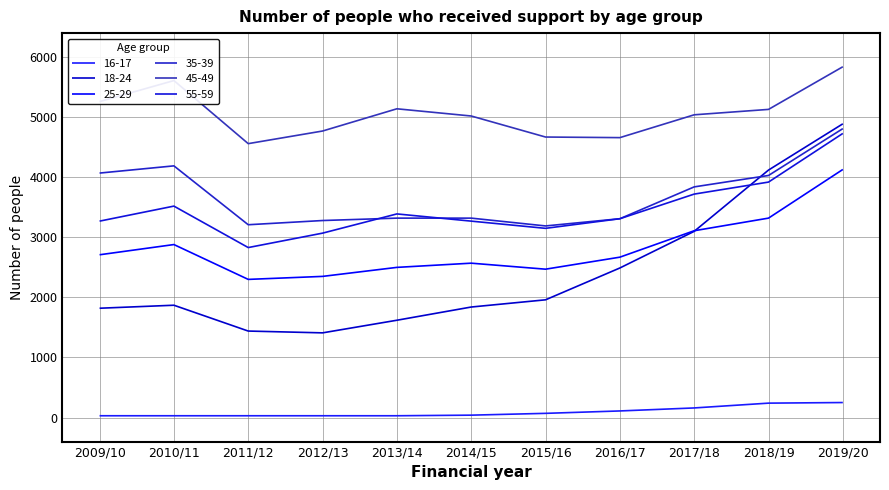

Does the chart display data point markers on the line(s)?

No